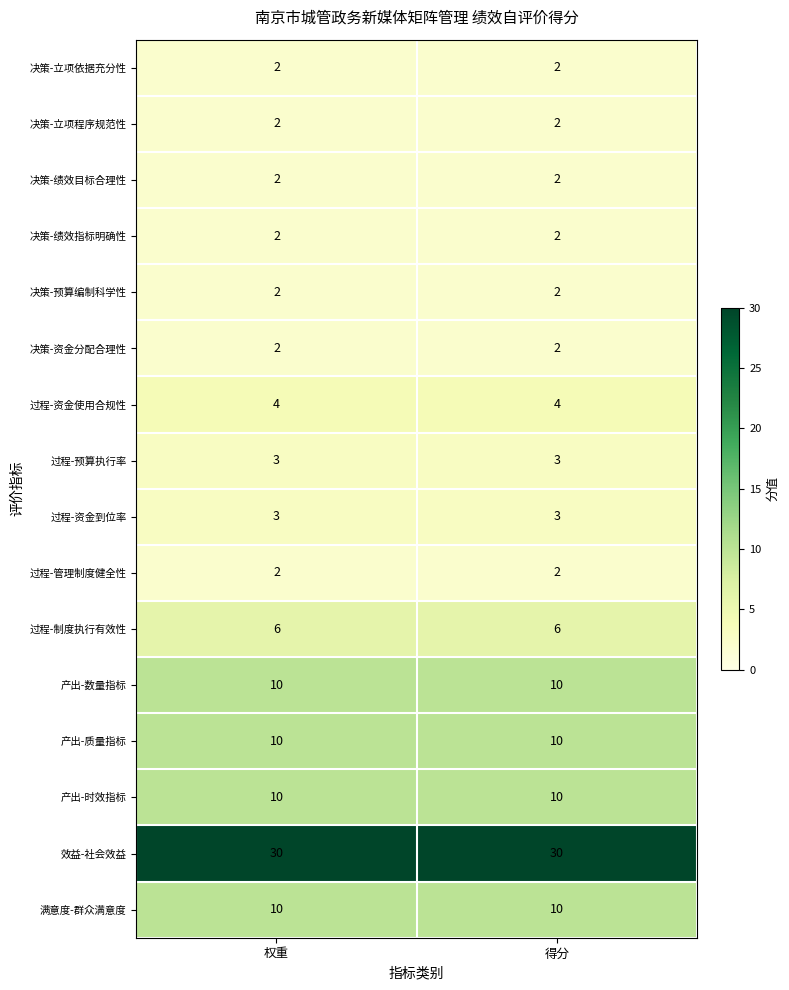

What is the maximum value for 过程-资金使用合规性?

4